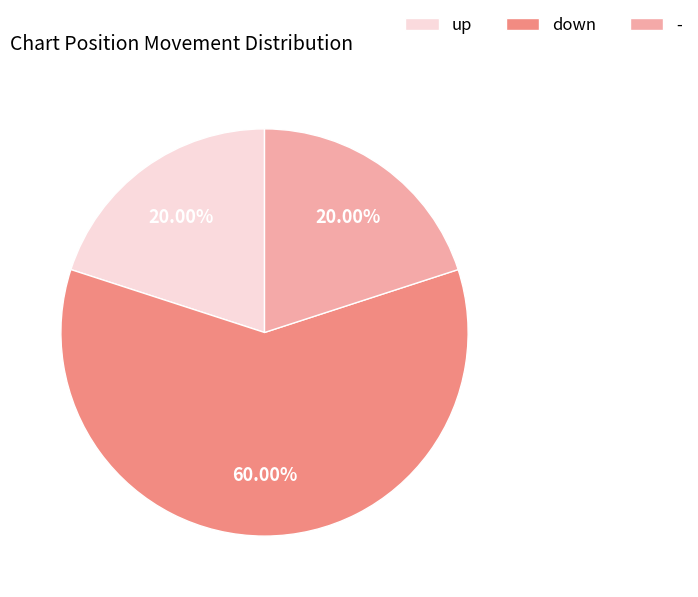

True or false: - accounts for 31% of the total.

False